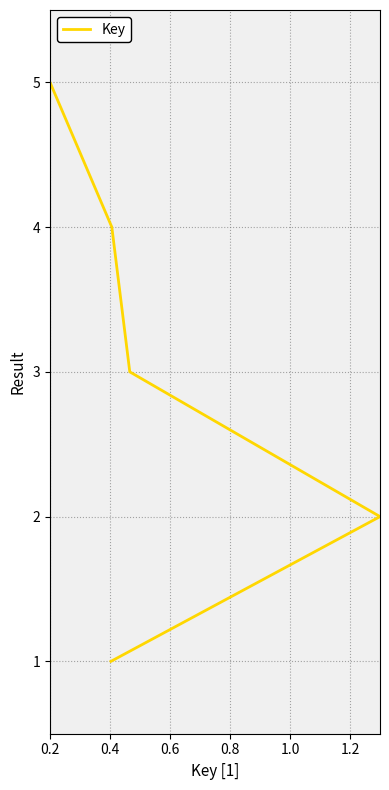

How many series are shown in this chart?

1